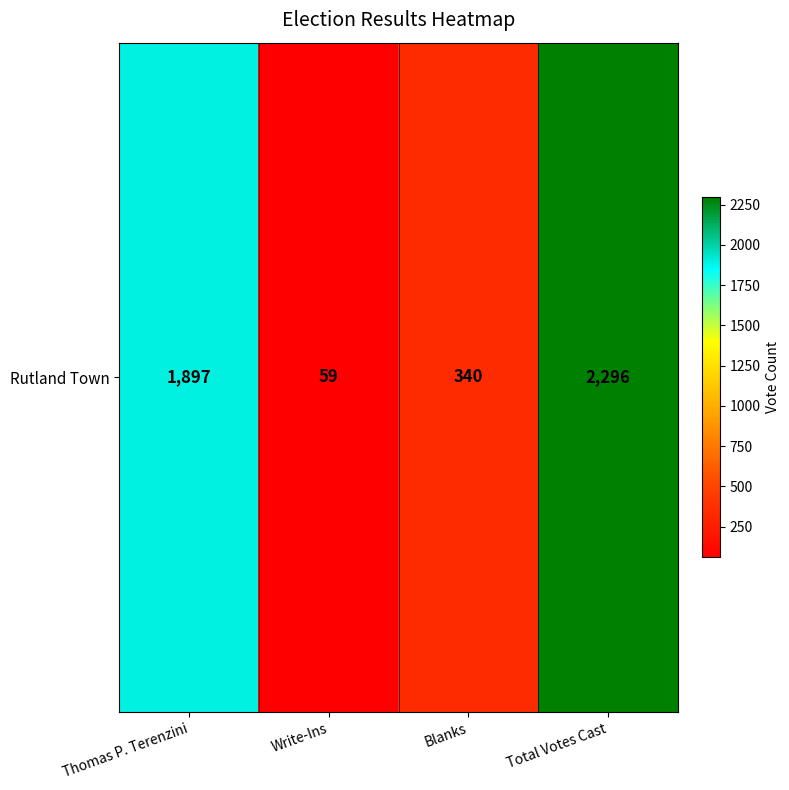

Reading left to right, list all the values displayed in this chart.

Thomas P. Terenzini=1897	Write-Ins=59	Blanks=340	Total Votes Cast=2296